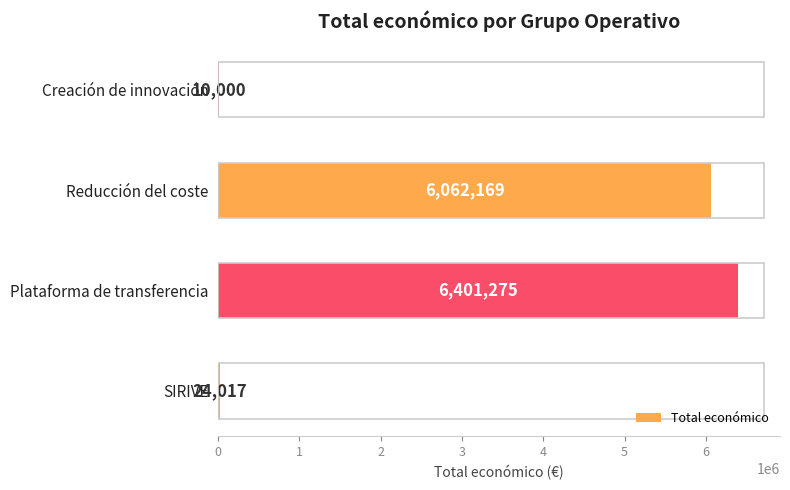

Which has a higher value, SIRIVE or Plataforma de transferencia?

Plataforma de transferencia